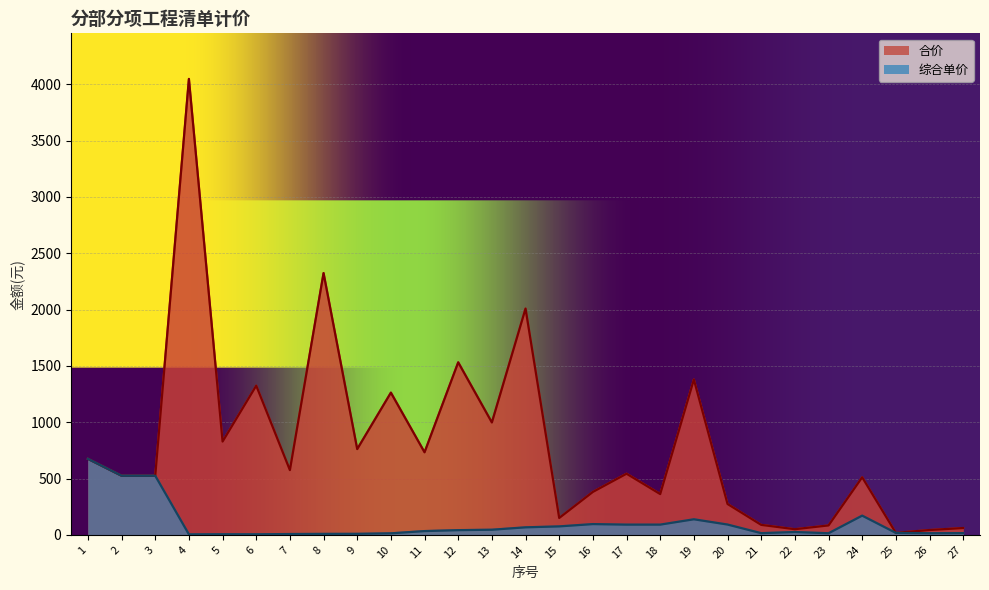

What is the value of the 合价 point at the 9th from the left?

761.2